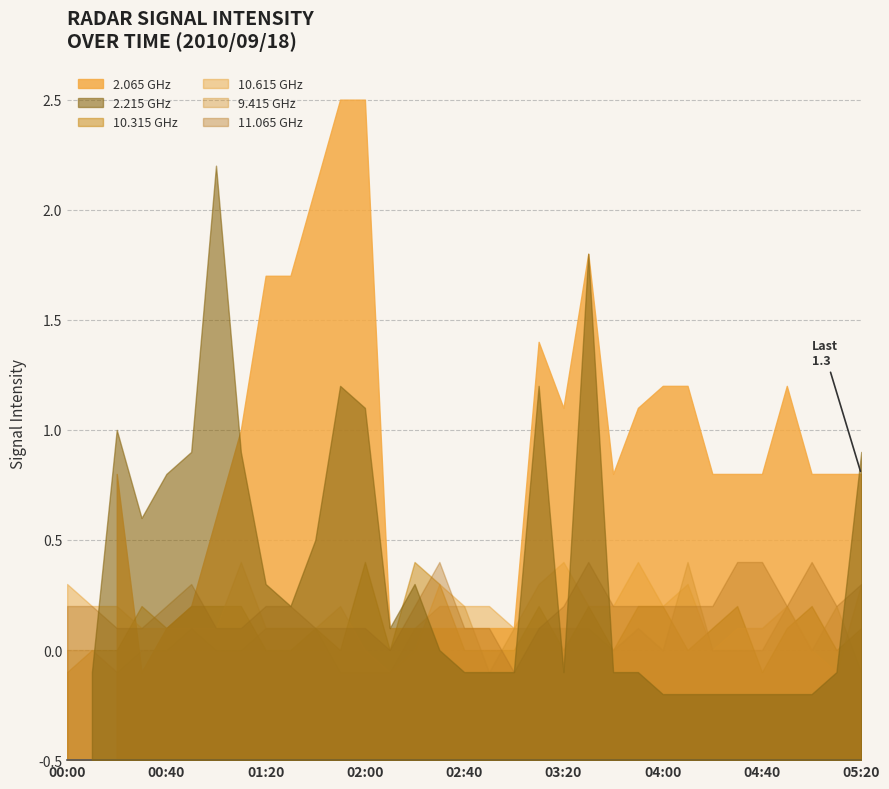

At 04:40, list the series in order from smallest to largest.

2.215, 10.315, 9.415, 10.615, 11.065, 2.065